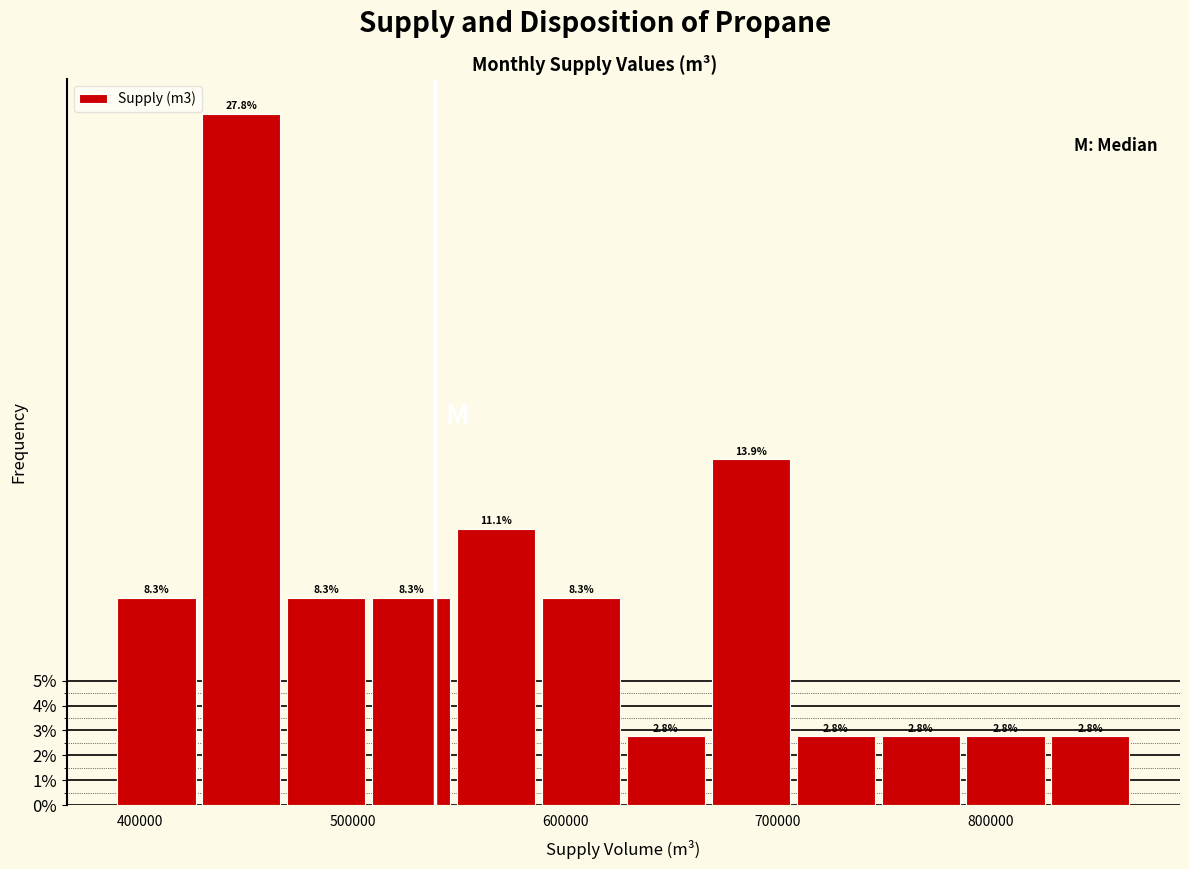

Around what value on the x-axis is the tallest bar? Give the approximate position of its centre, as read against the axis.

450000